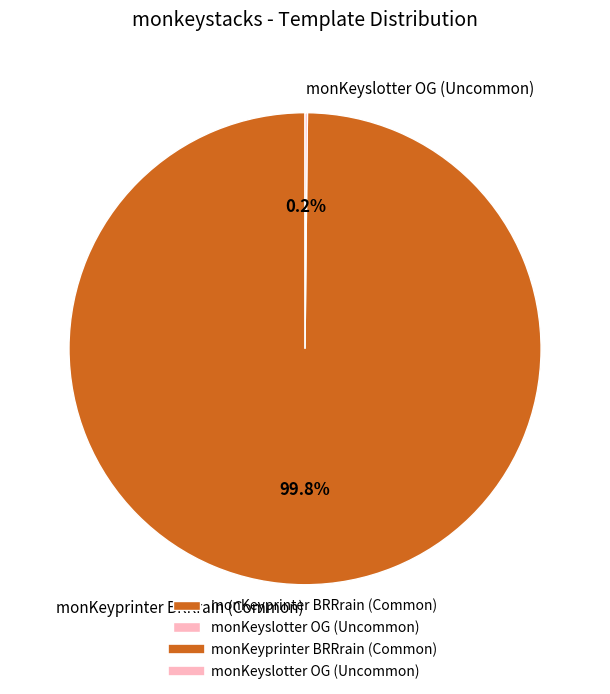

What percentage is NOT represented by monKeyprinter BRRrain (Common)?

0.2%